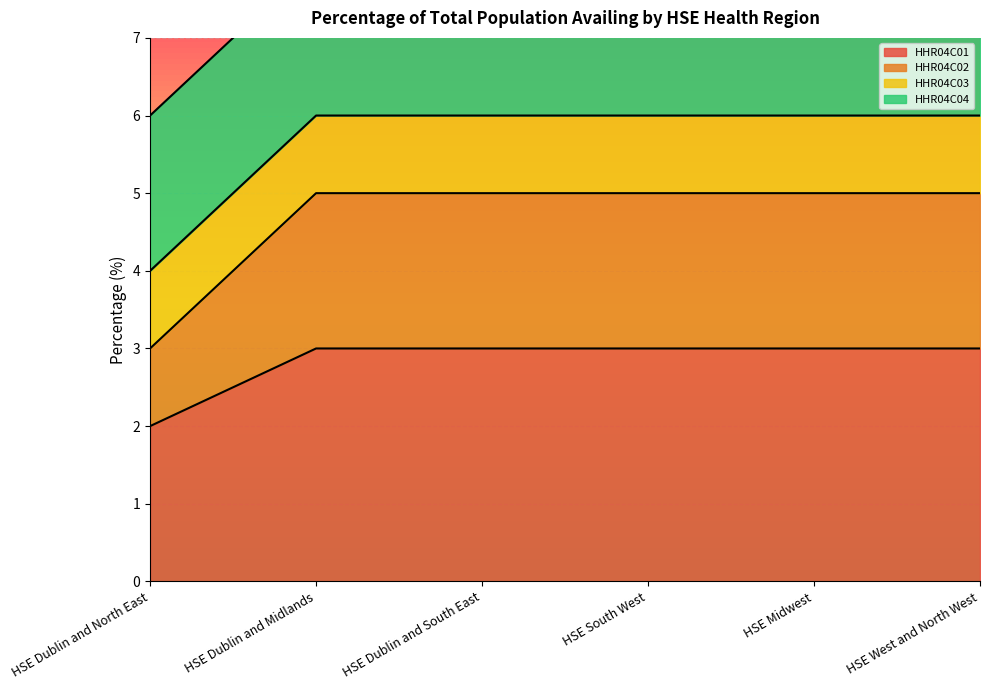

At how many categories does at least one series exceed 4?

5